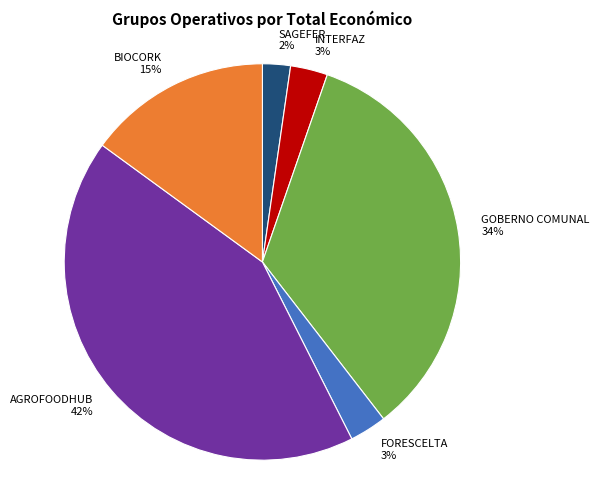

The BIOCORK slice represents 15% of the pie. True or false?

True